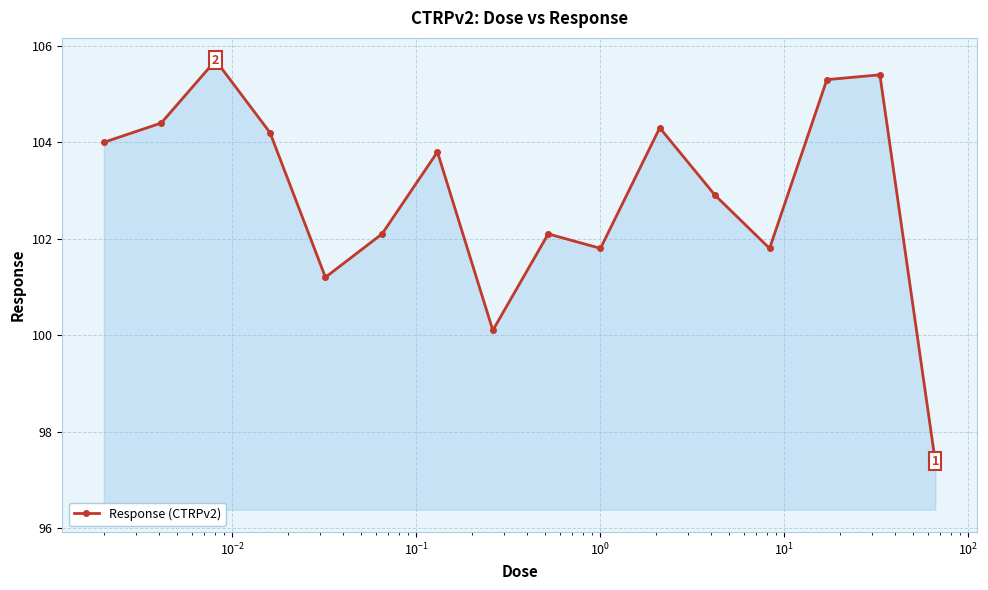

What is the value of the 13th point from the left?

101.8